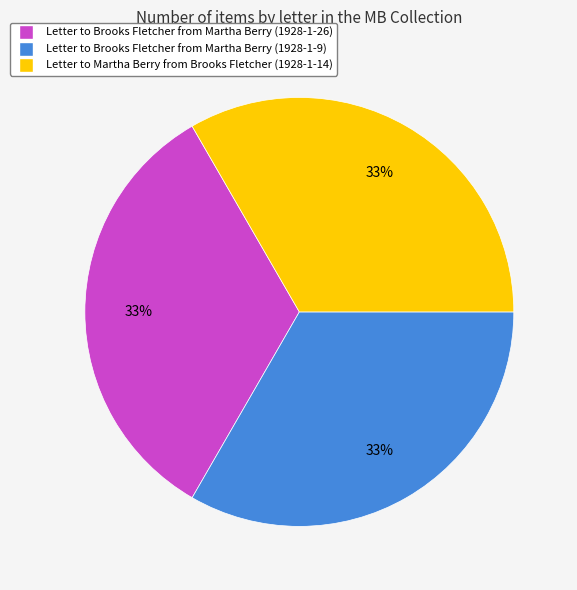

Is Letter to Brooks Fletcher from Martha Berry (1928-1-26) the majority of the pie?

No